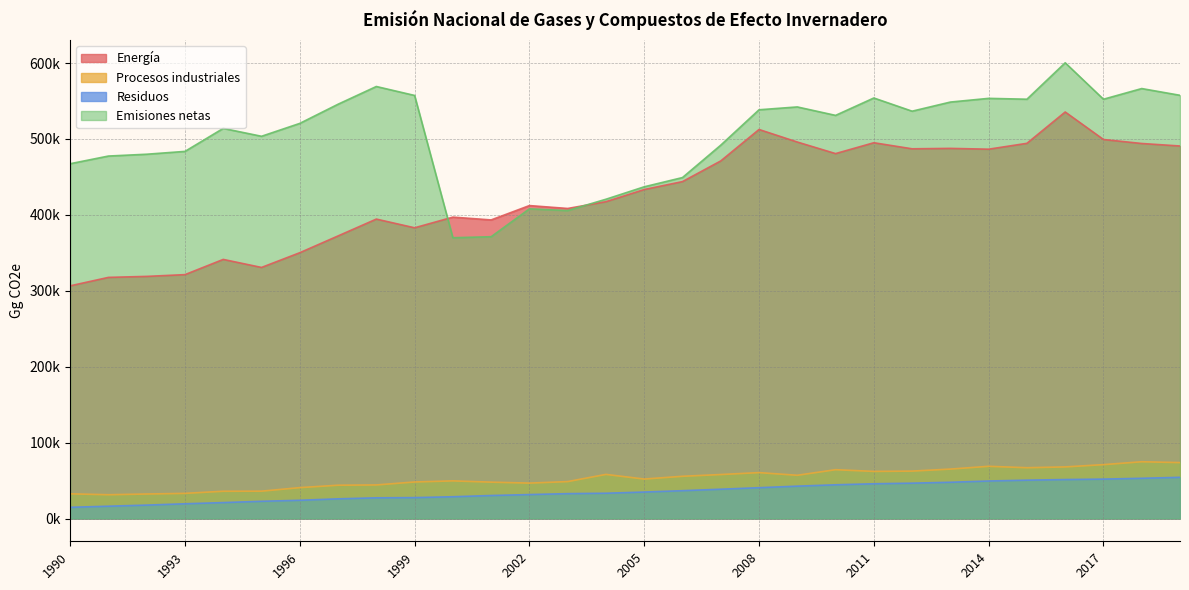

What is the spread (max minus min) of values at 2006?

412531.7